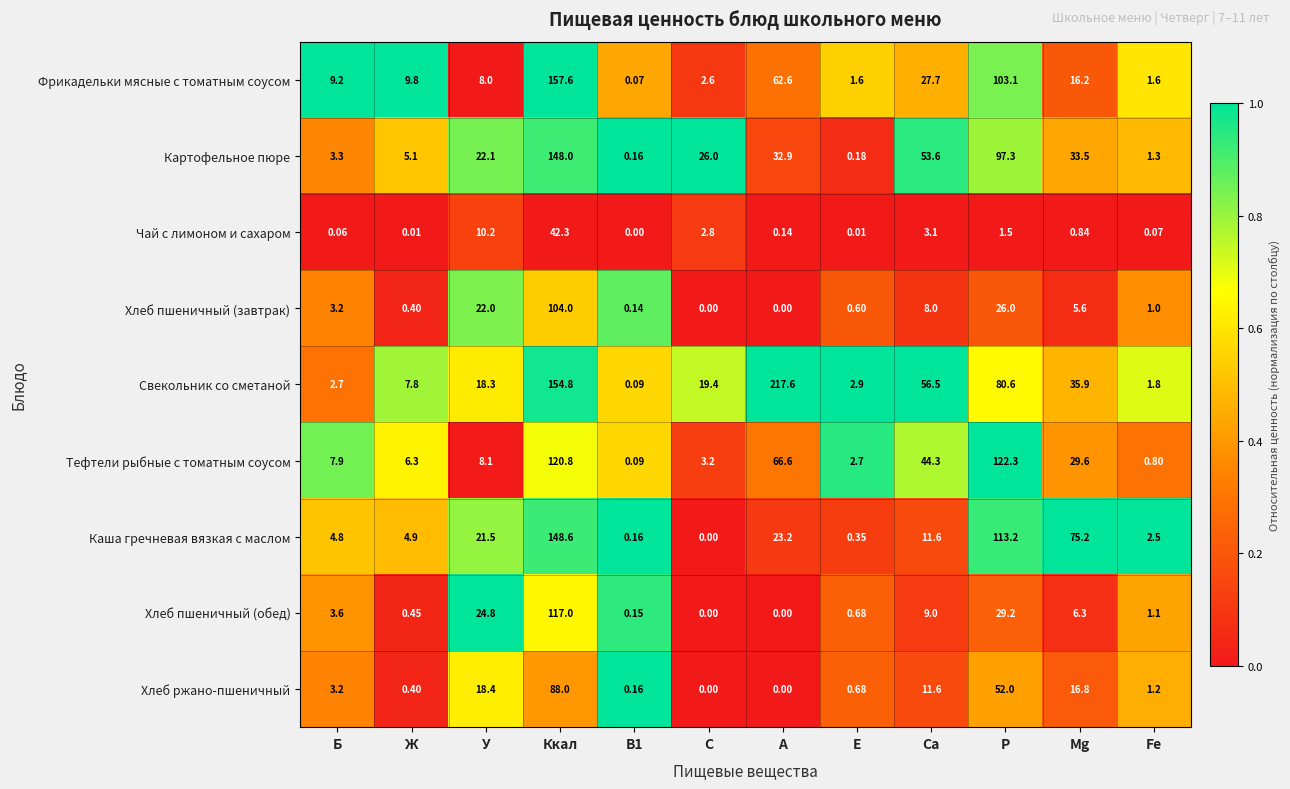

Which series has the largest total across all categories?

Свекольник со сметаной